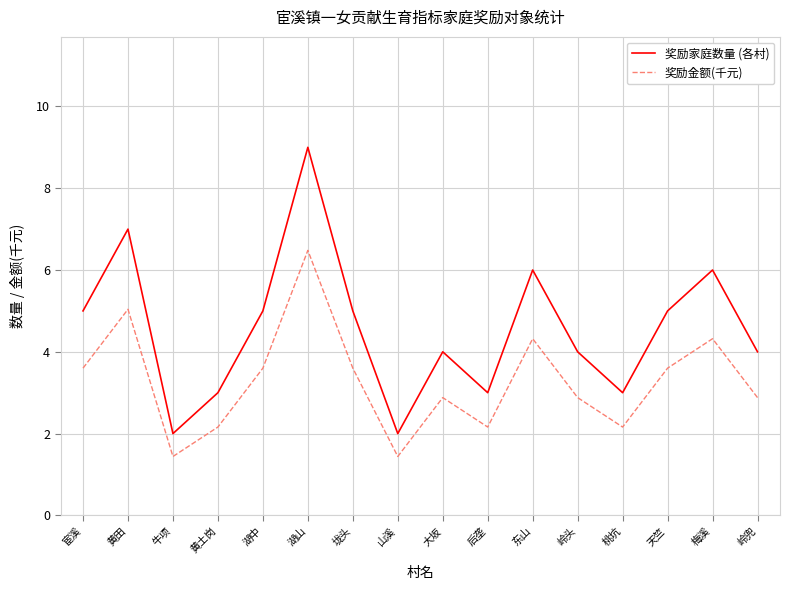

Reading right to left, what are all the values shown in this chart?

奖励家庭数量 (各村): 4.0	6.0	5.0	3.0	4.0	6.0	3.0	4.0	2.0	5.0	9.0	5.0	3.0	2.0	7.0	5.0
奖励金额(千元): 2.9	4.3	3.6	2.2	2.9	4.3	2.2	2.9	1.4	3.6	6.5	3.6	2.2	1.4	5.0	3.6